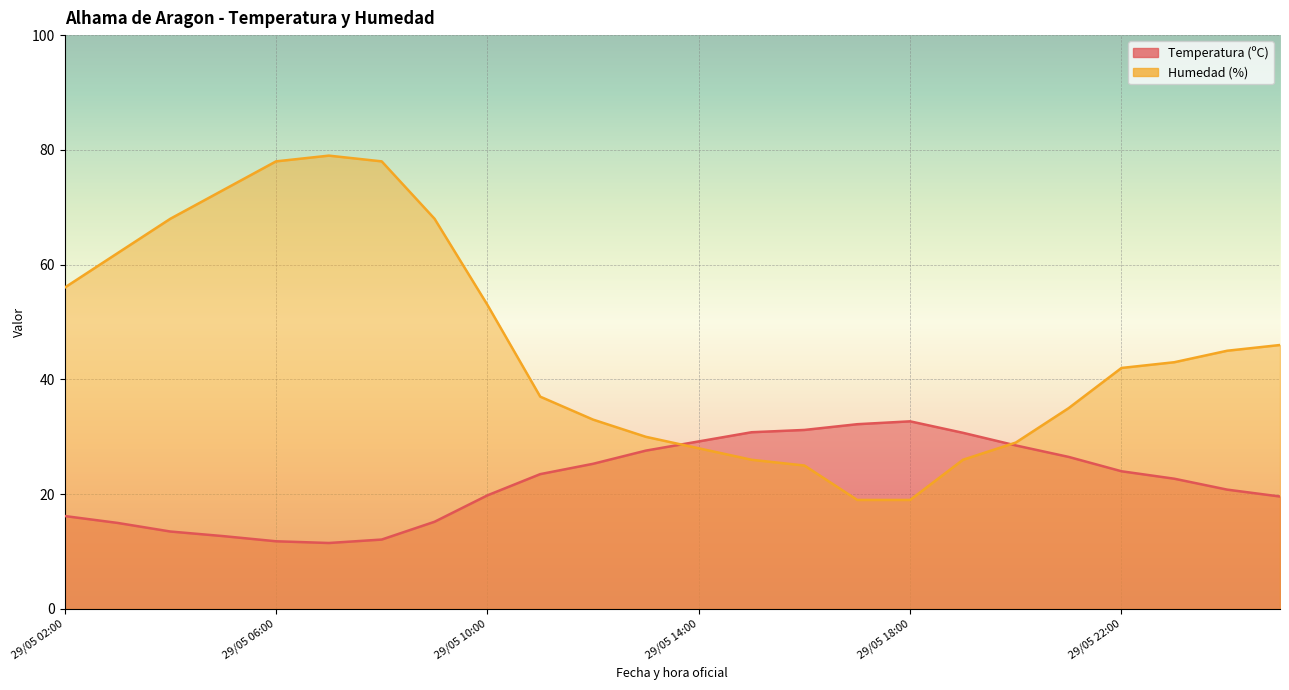

At which category is the sum across all series the highest?

29/05 07:00